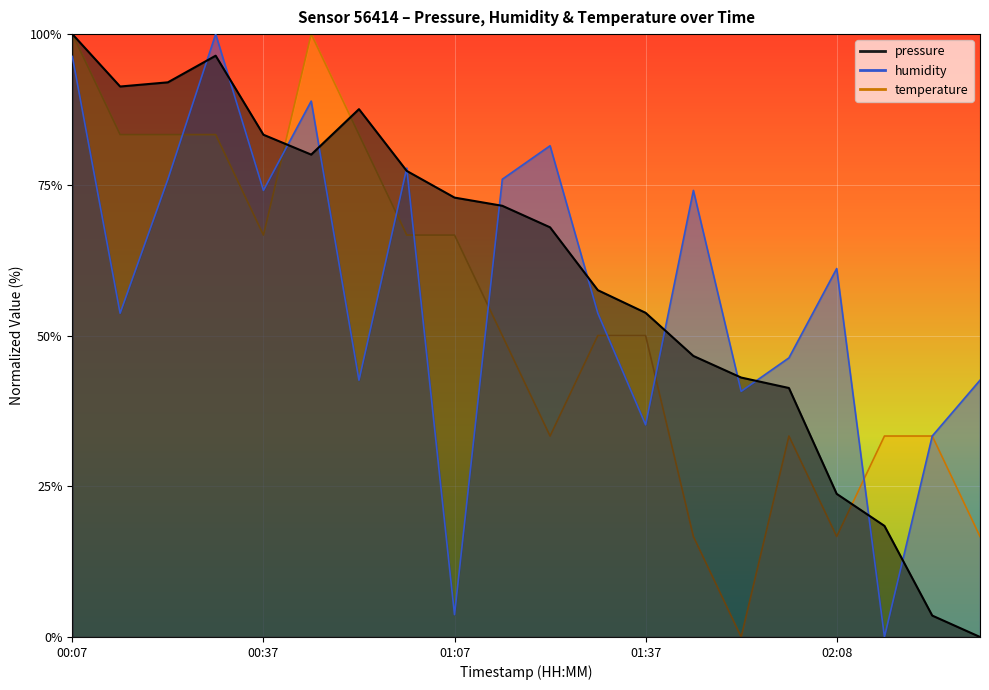

What is the difference between the pressure values at 2023-01-26T00:22:29 and 2023-01-26T02:23:48?

88.5